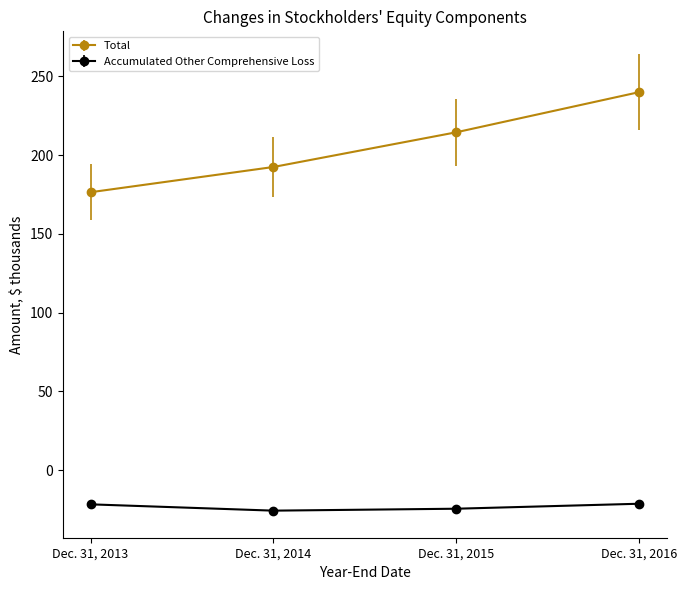

What are all the series names shown in the legend?

Total, Accumulated Other Comprehensive Loss